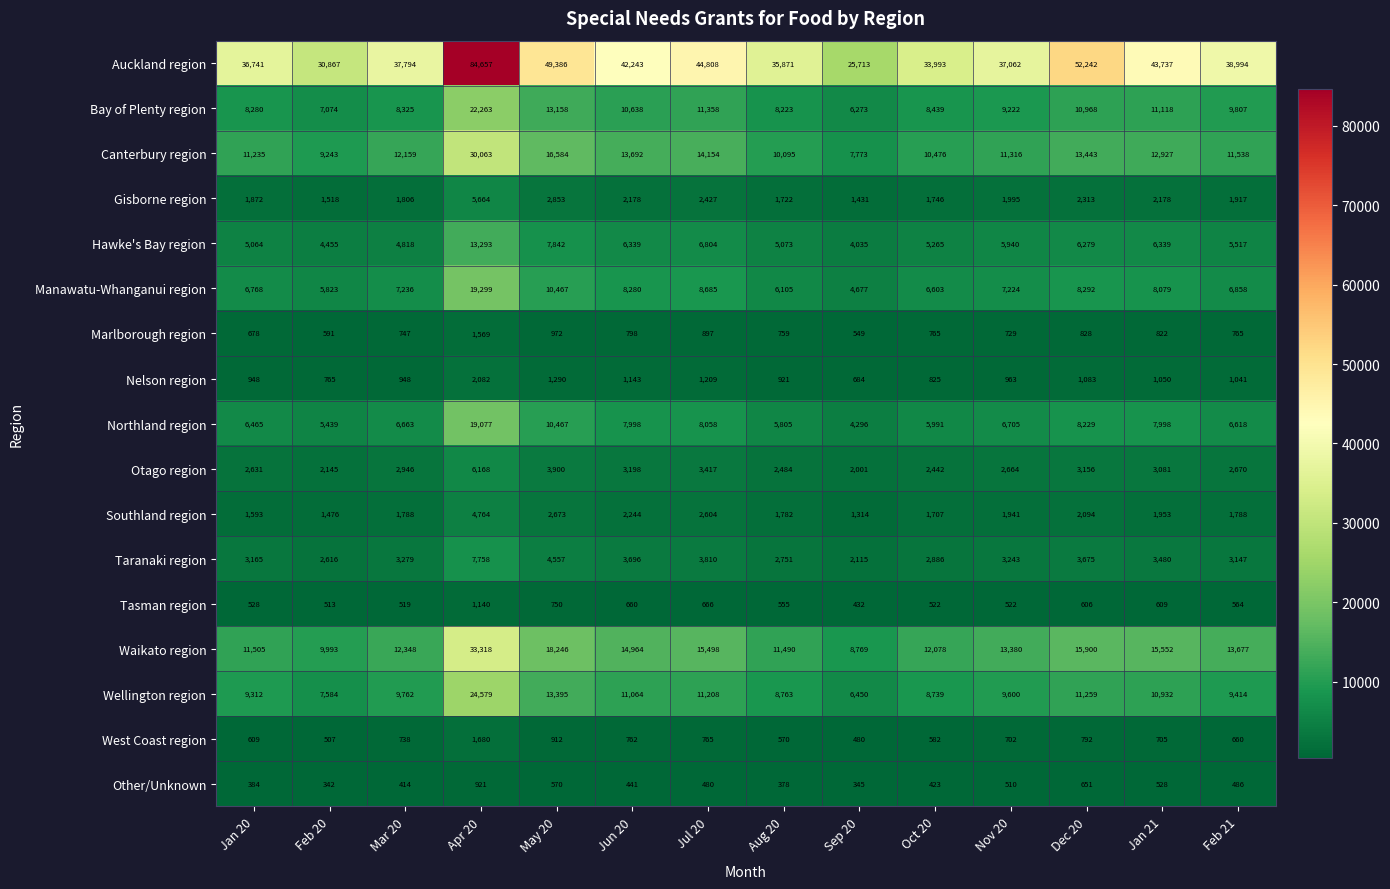

Which series has the largest total across all categories?

Auckland region